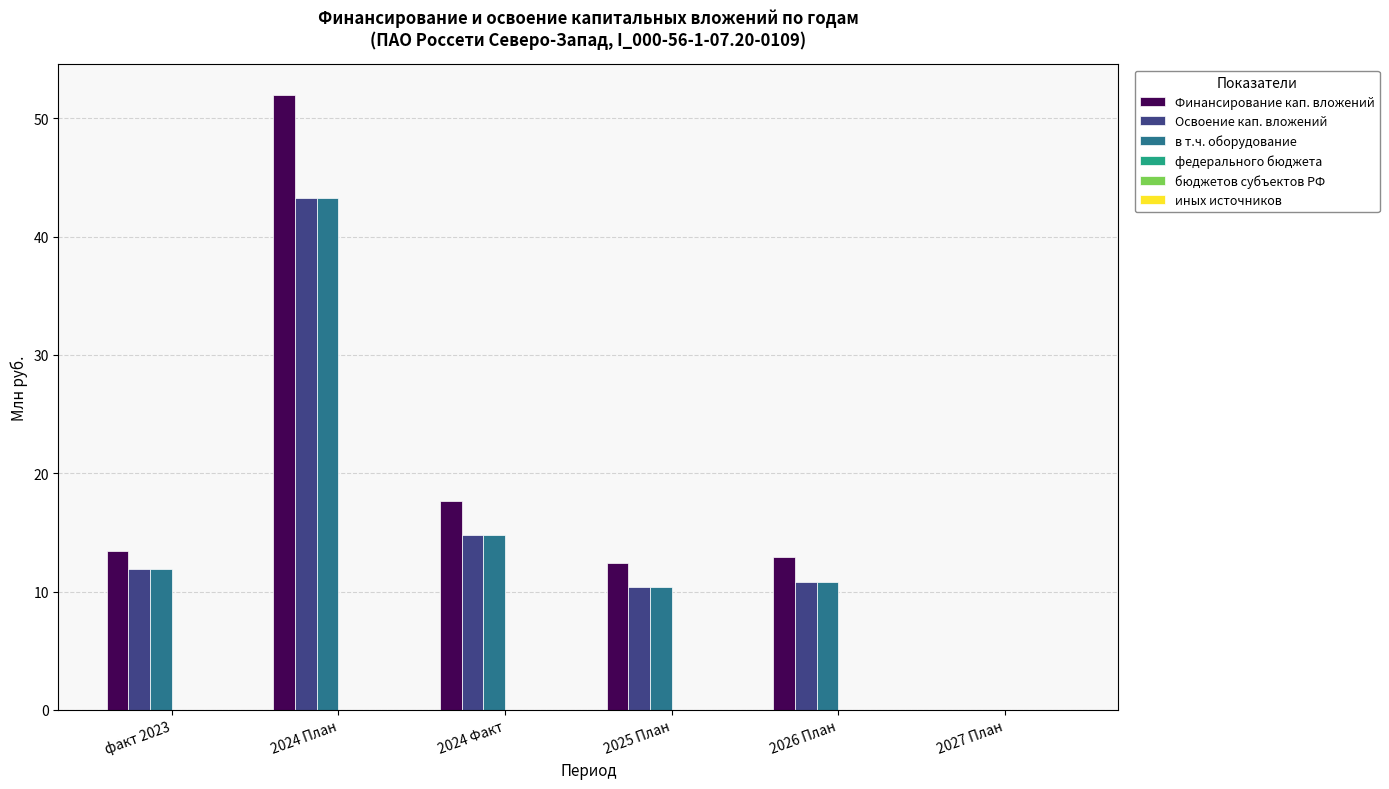

Is it true that Освоение кап. вложений equals 10.3 at 2025 План?

True